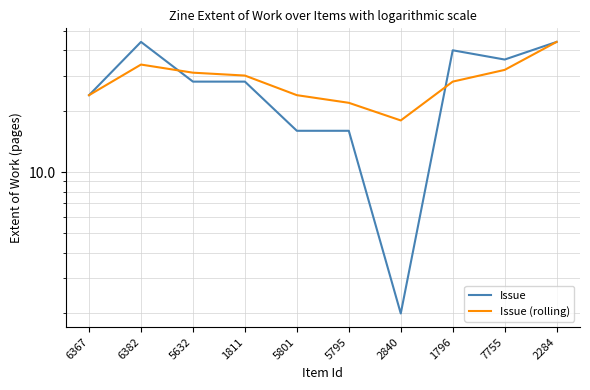

In Issue (rolling), how many points are higher than both neighbors (excluding endpoints)?

1